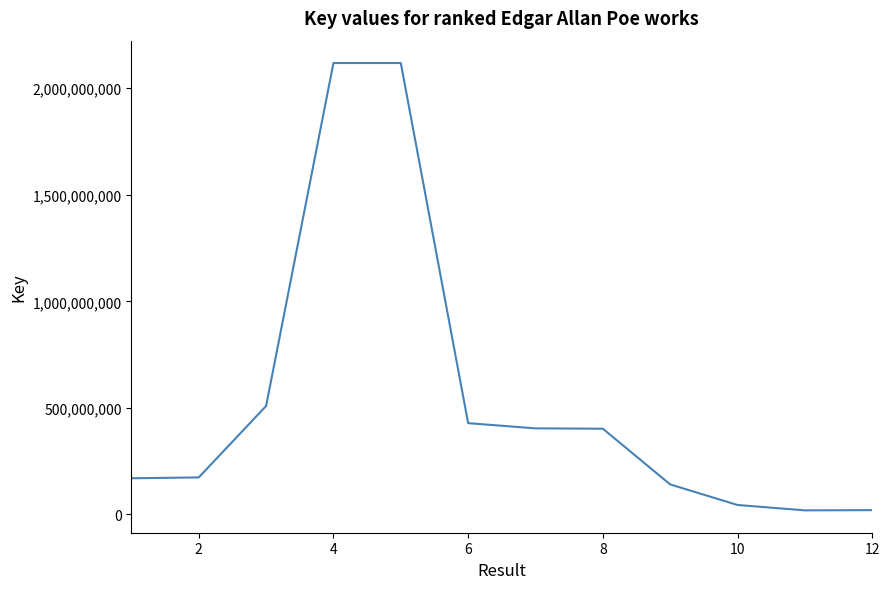

What is the maximum value shown in the chart?

2117924223